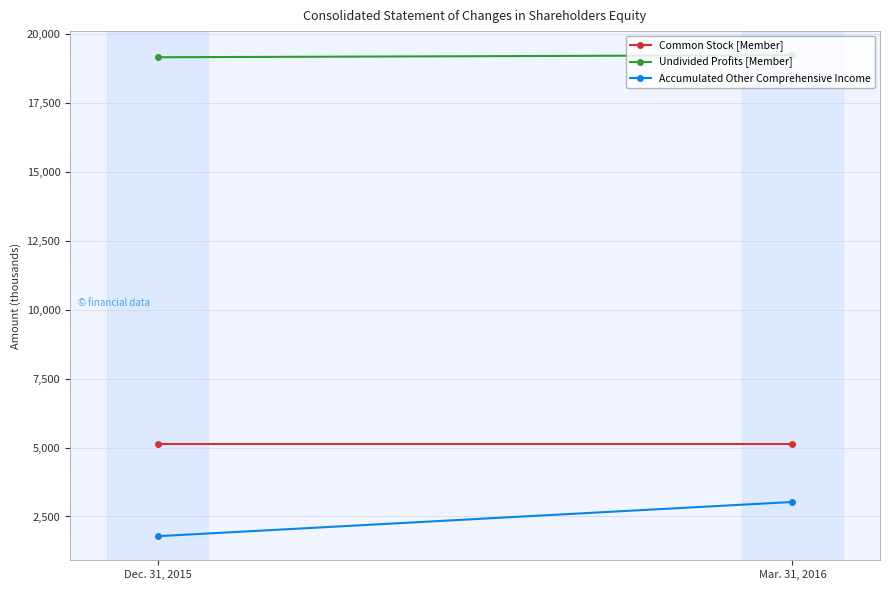

Which series changed the most between Dec. 31, 2015 and Mar. 31, 2016?

Accumulated Other Comprehensive Income